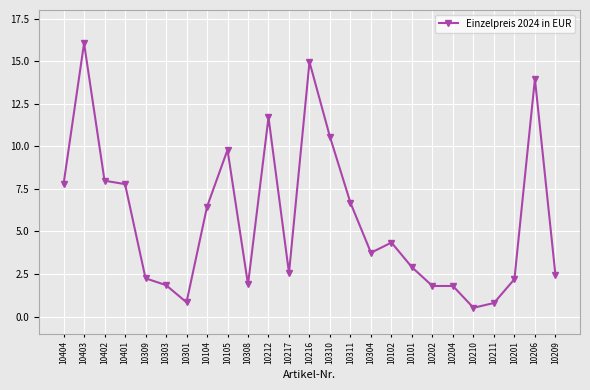

Is it true that the value at 10304 is 3.8?

True